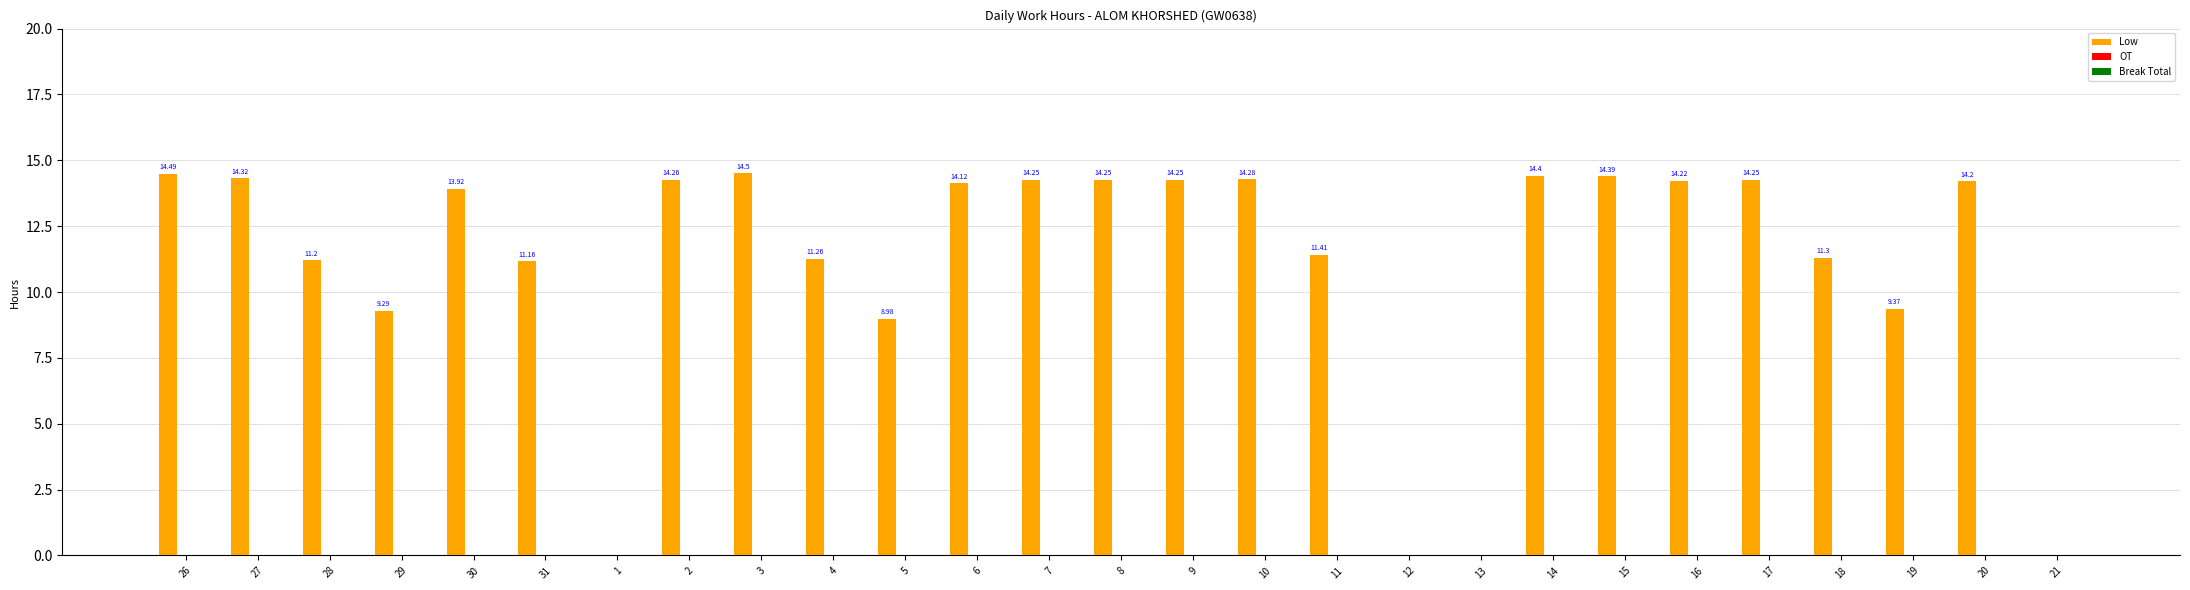

Which has a higher value, 12 or 6?

6